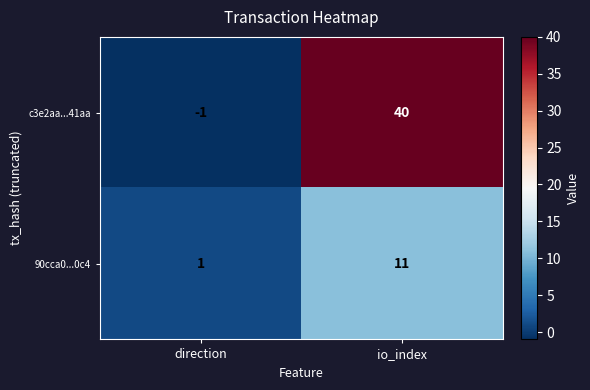

Which series has the largest total across all categories?

c3e2aa...41aa